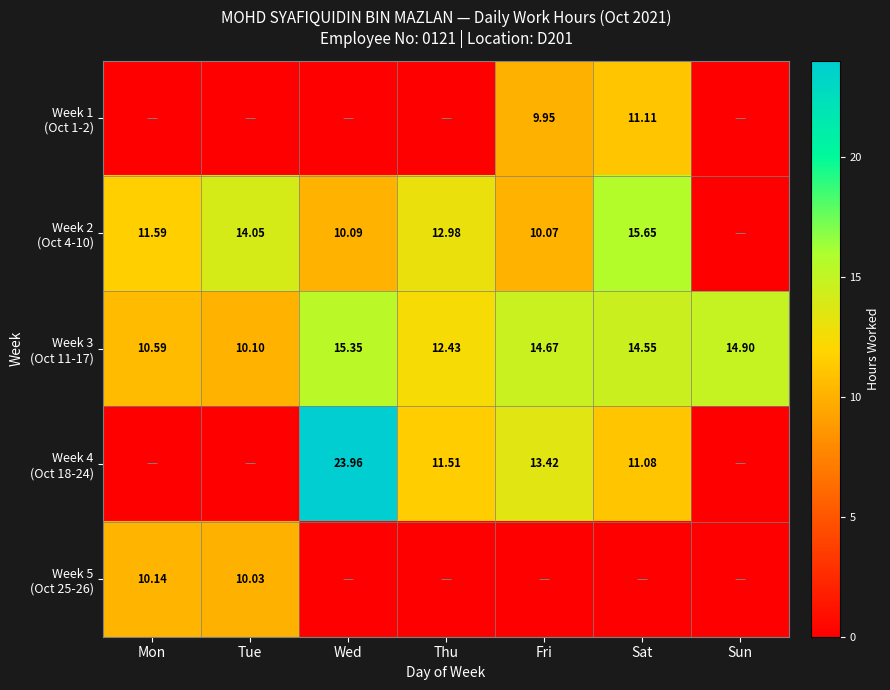

Is it true that Week 2 (Oct 4-10) equals 18.9 at Tue?

False